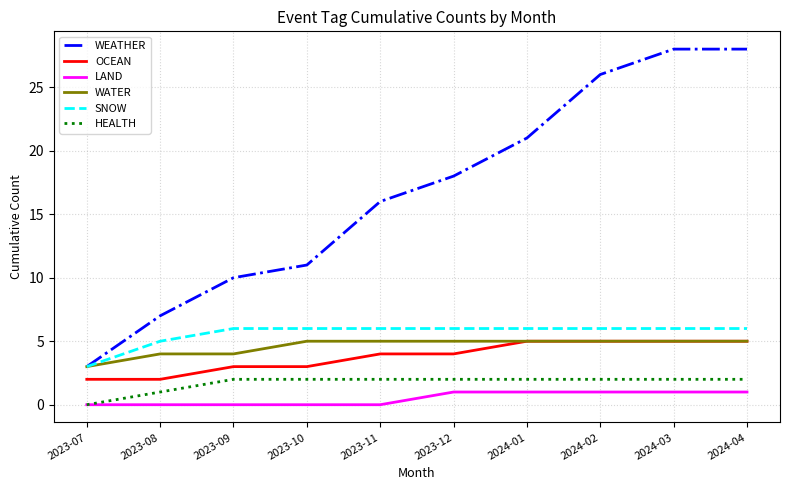

The SNOW series shows 4 at 2024-03. True or false?

False